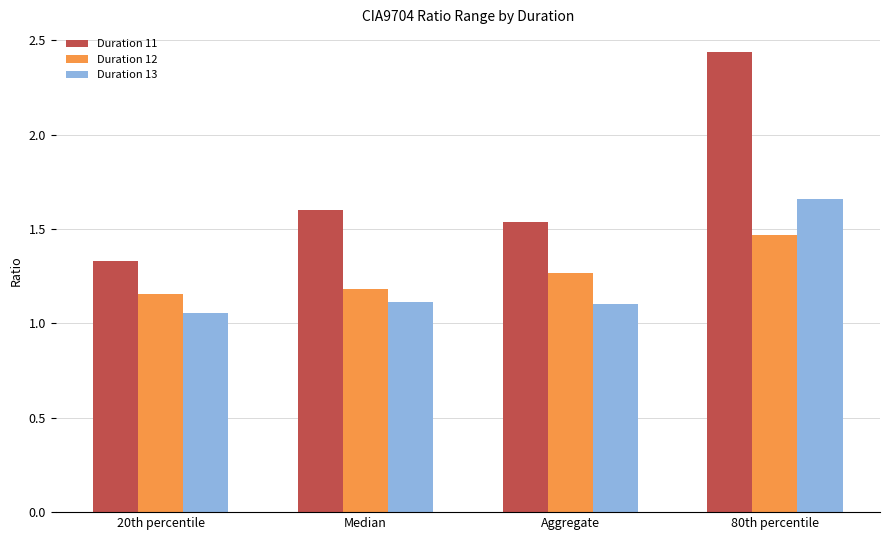

What is the difference between the maximum and second lowest values in the Duration 12 series?

0.3